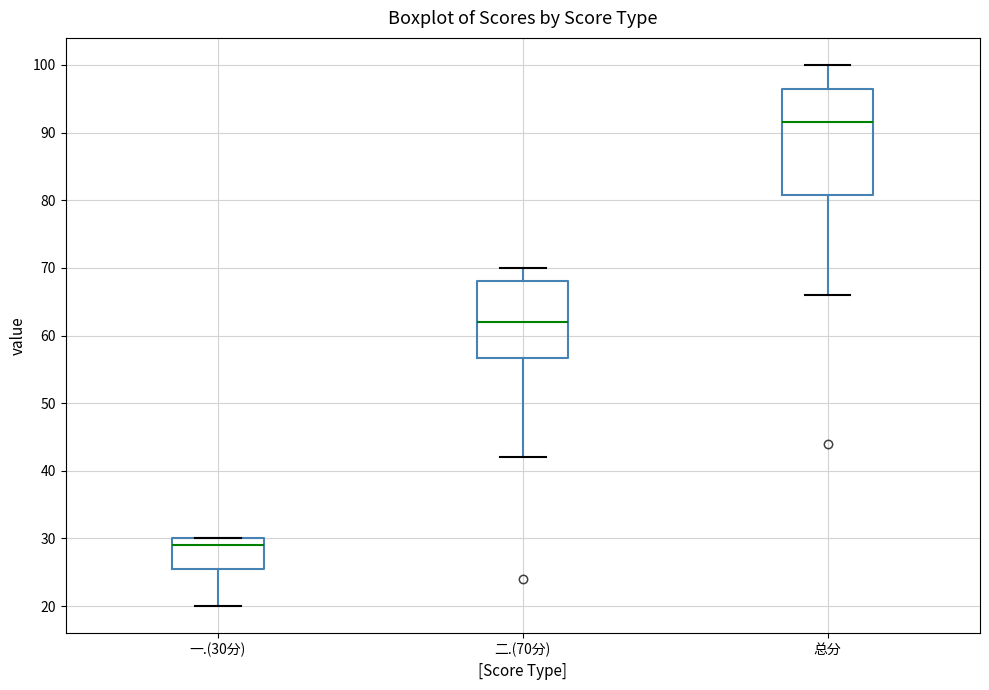

Reading left to right, read every box against the y-axis: the position of its median line, the range the box covers, and the ends of its whiskers. The values are not printed on the chart, so give them approximately, as read against the axis.

一.(30分): median 29, box 26 to 30, whiskers 20 to 30
二.(70分): median 62, box 57 to 68, whiskers 42 to 70
总分: median 92, box 81 to 97, whiskers 66 to 100